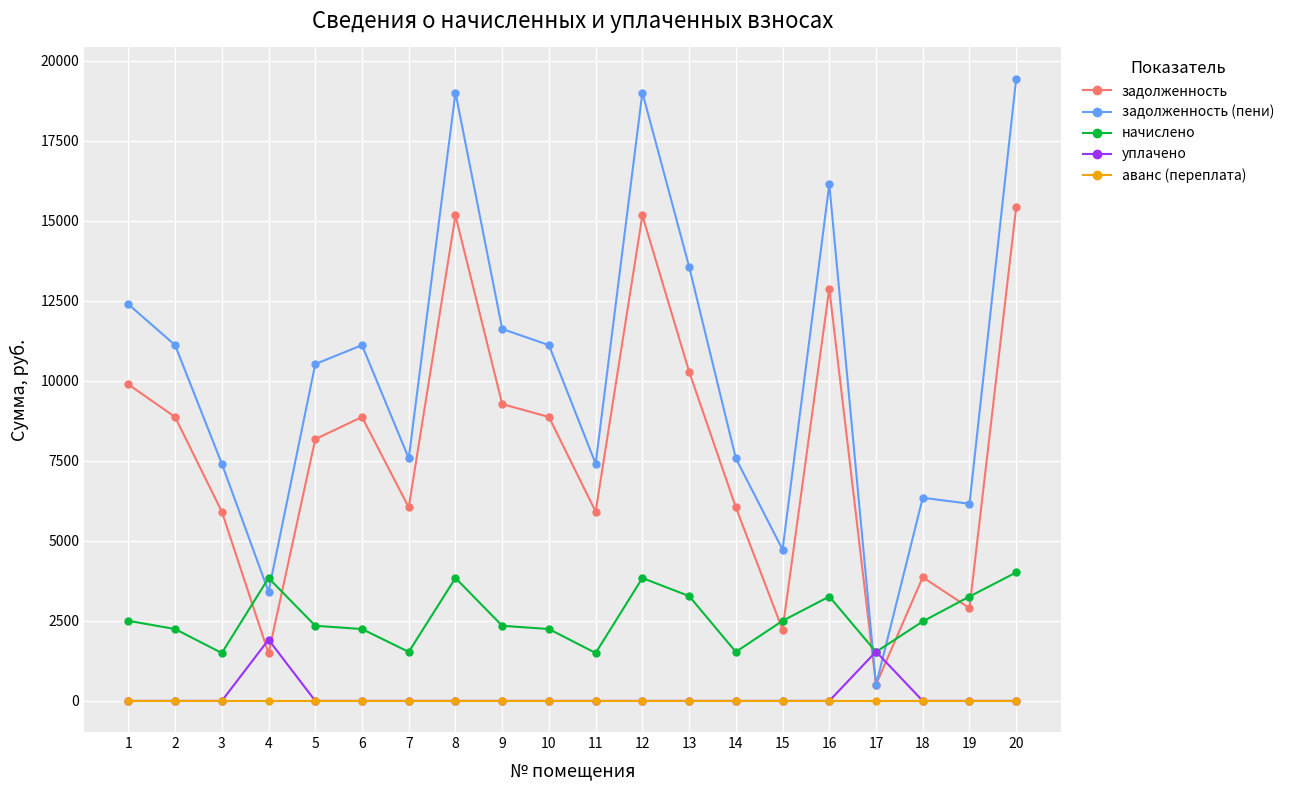

True or false: аванс (переплата) and задолженность (пени) cross at least once.

False